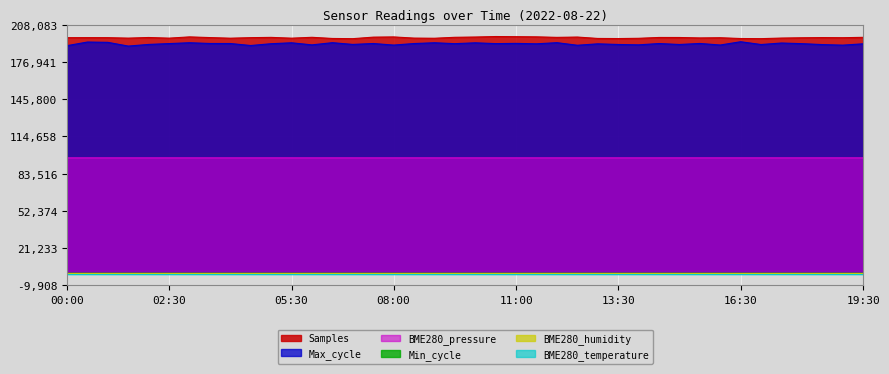

True or false: Samples and BME280_pressure cross at least once.

False